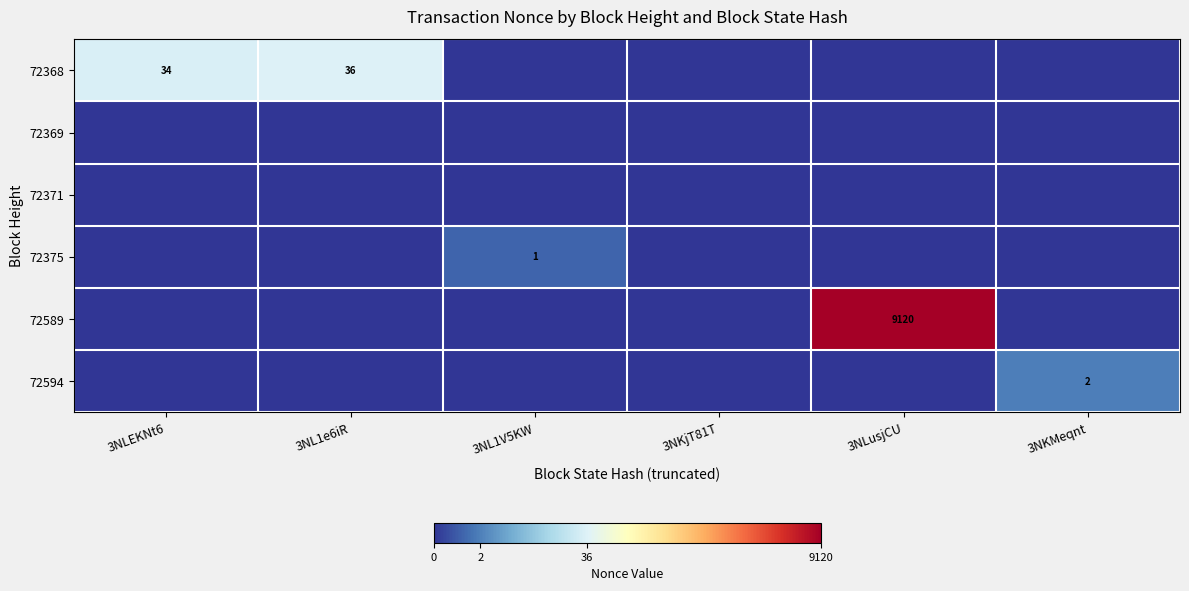

The 72589 series shows 9120 at 3NLusjCU. True or false?

True